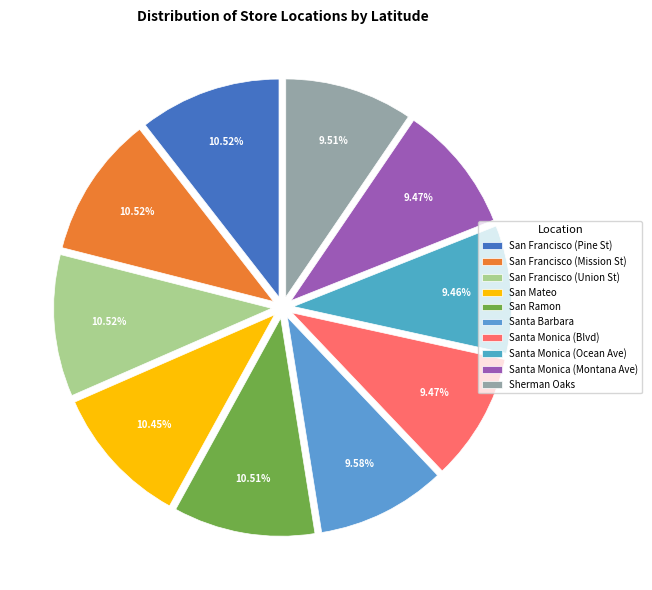

How many slices are in this pie chart?

10